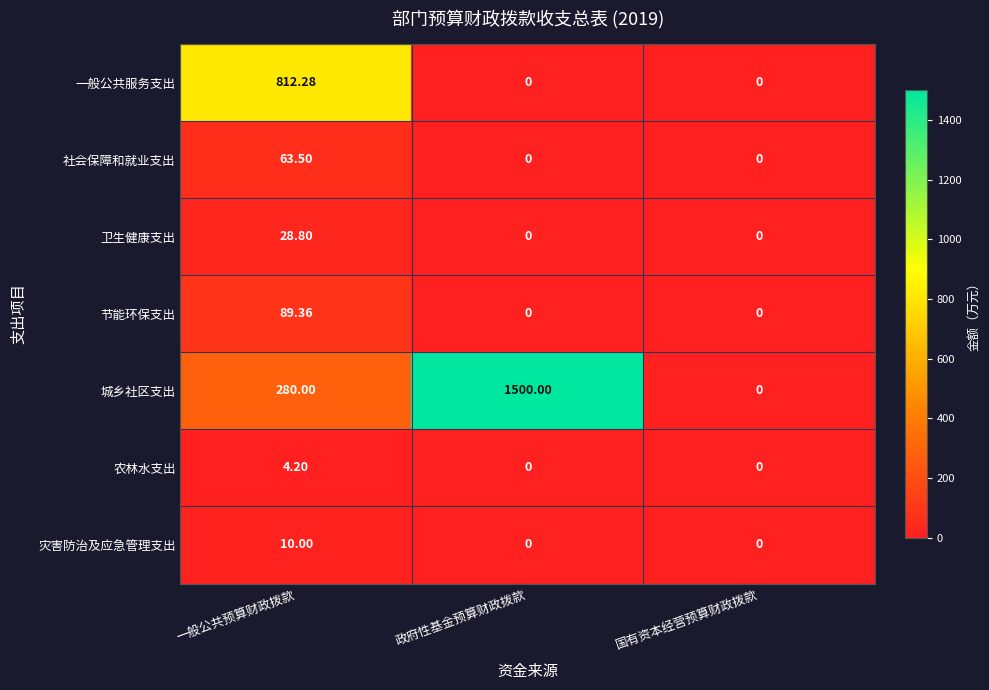

At which category is the sum across all series the highest?

政府性基金预算财政拨款